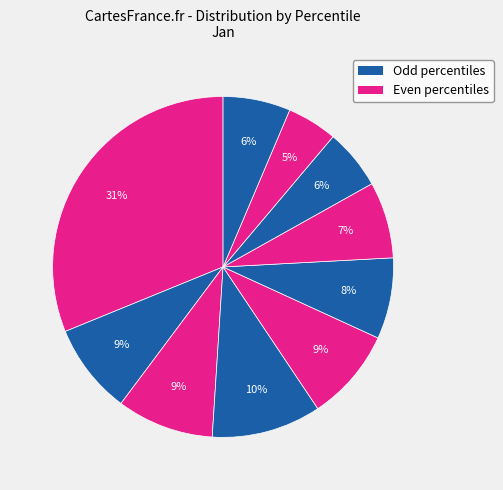

Count the number of slices in the pie.

10